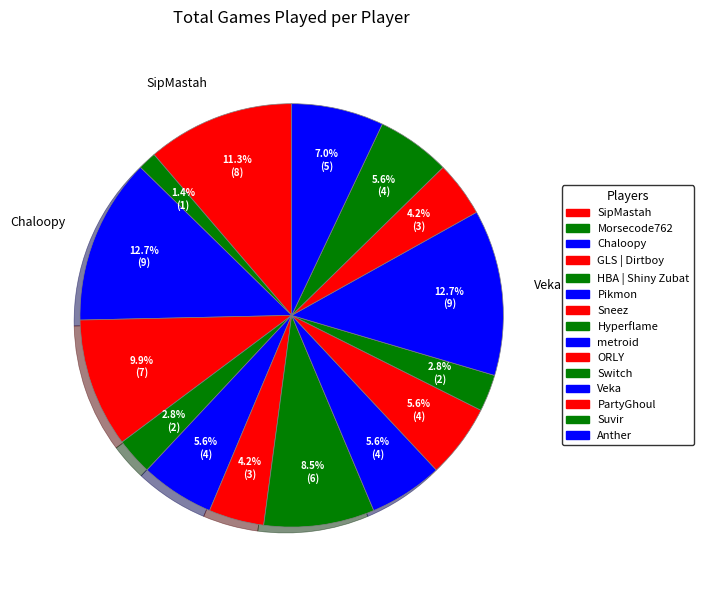

Is HBA | Shiny Zubat the majority of the pie?

No